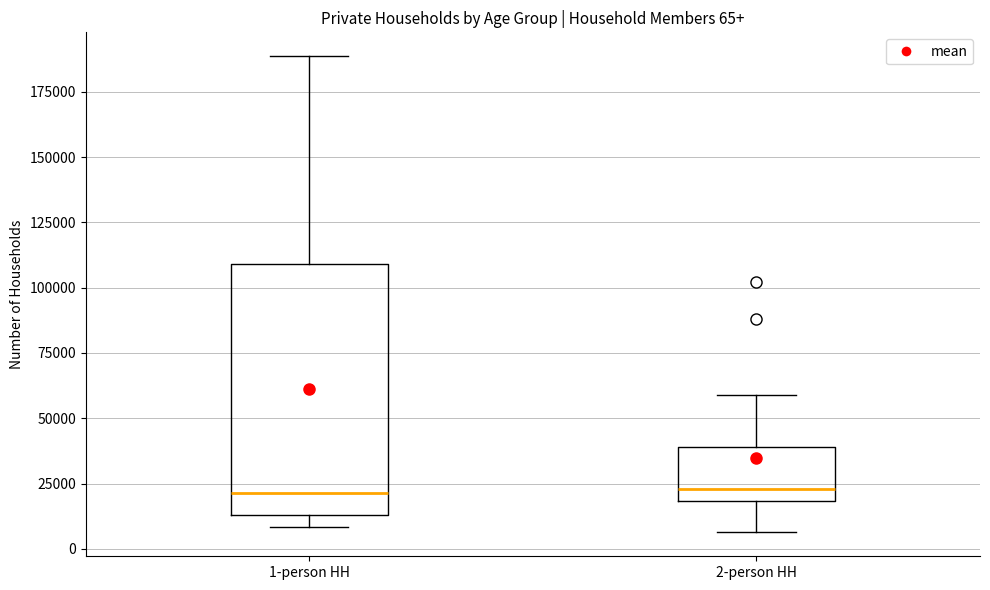

Which box is the tallest, from its lower edge to its upper edge?

1-person HH